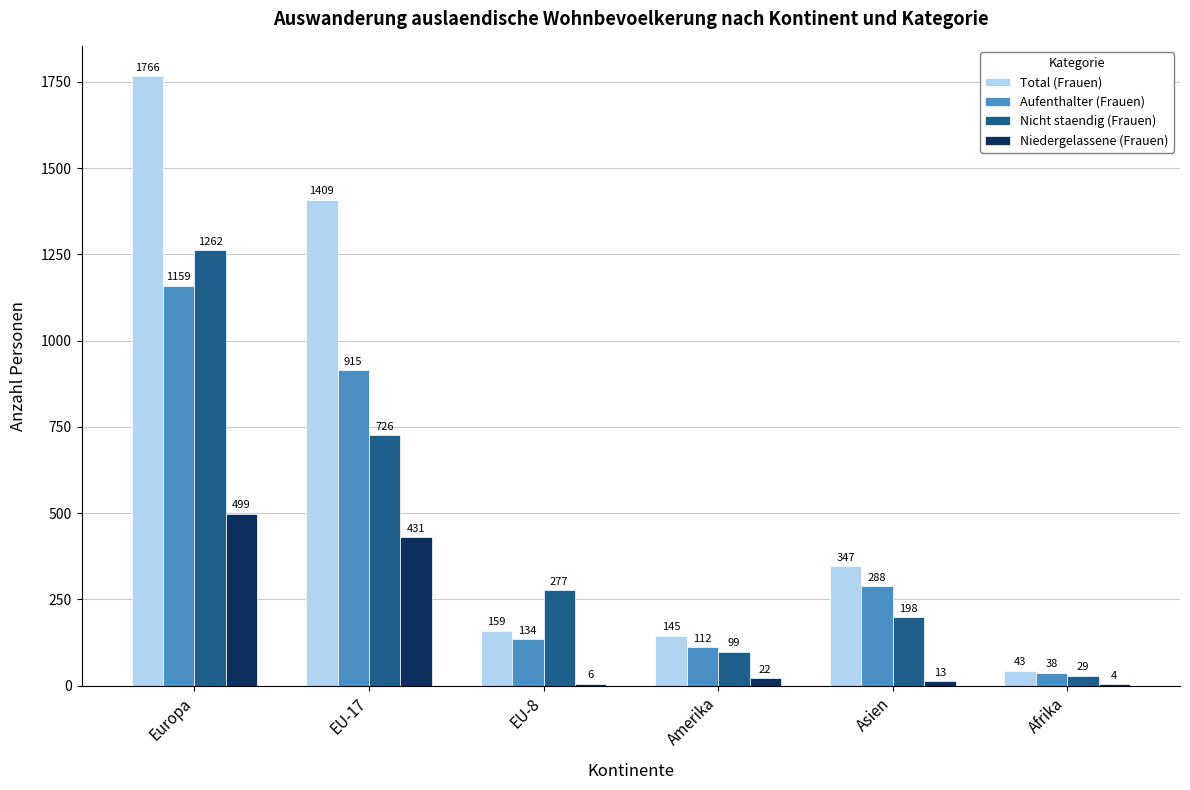

How many data points does each series have?

6